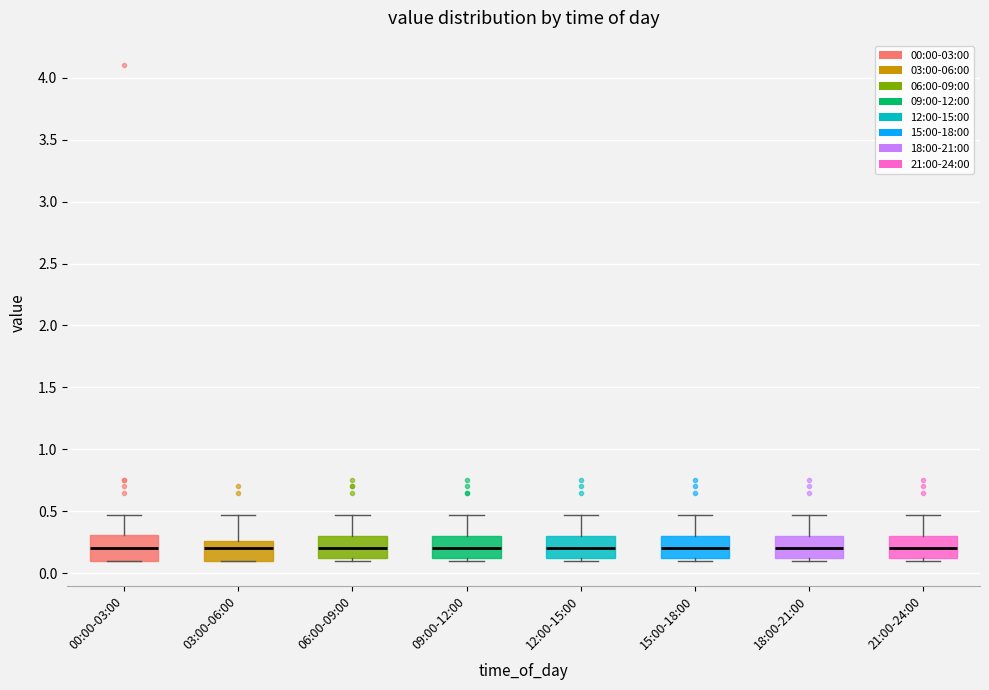

Reading left to right, transcribe this box plot: for each box, give where its median line is, the range the box spans, and where its two whiskers end, as read against the y-axis. The values are not printed on the chart, so give them approximately, as read against the axis.

00:00-03:00: median 0.20, box 0.10 to 0.30, whiskers 0.10 to 0.45
03:00-06:00: median 0.20, box 0.10 to 0.25, whiskers 0.10 to 0.45
06:00-09:00: median 0.20, box 0.10 to 0.30, whiskers 0.10 (just below the box's lower edge) to 0.45
09:00-12:00: median 0.20, box 0.10 to 0.30, whiskers 0.10 (just below the box's lower edge) to 0.45
12:00-15:00: median 0.20, box 0.10 to 0.30, whiskers 0.10 (just below the box's lower edge) to 0.45
15:00-18:00: median 0.20, box 0.10 to 0.30, whiskers 0.10 (just below the box's lower edge) to 0.45
18:00-21:00: median 0.20, box 0.10 to 0.30, whiskers 0.10 (just below the box's lower edge) to 0.45
21:00-24:00: median 0.20, box 0.10 to 0.30, whiskers 0.10 (just below the box's lower edge) to 0.45